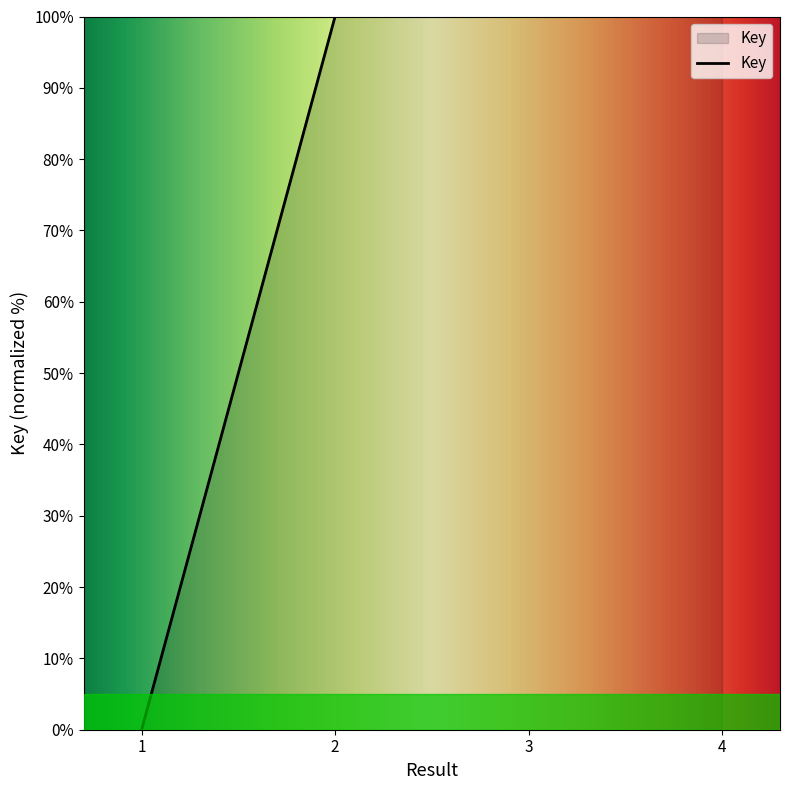

Where does the data first go above 99?

2